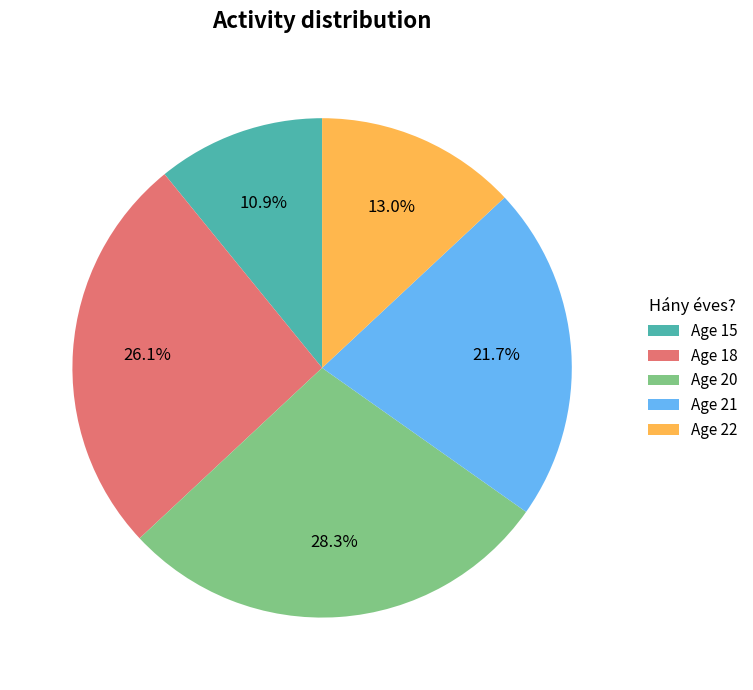

Count the number of slices in the pie.

5